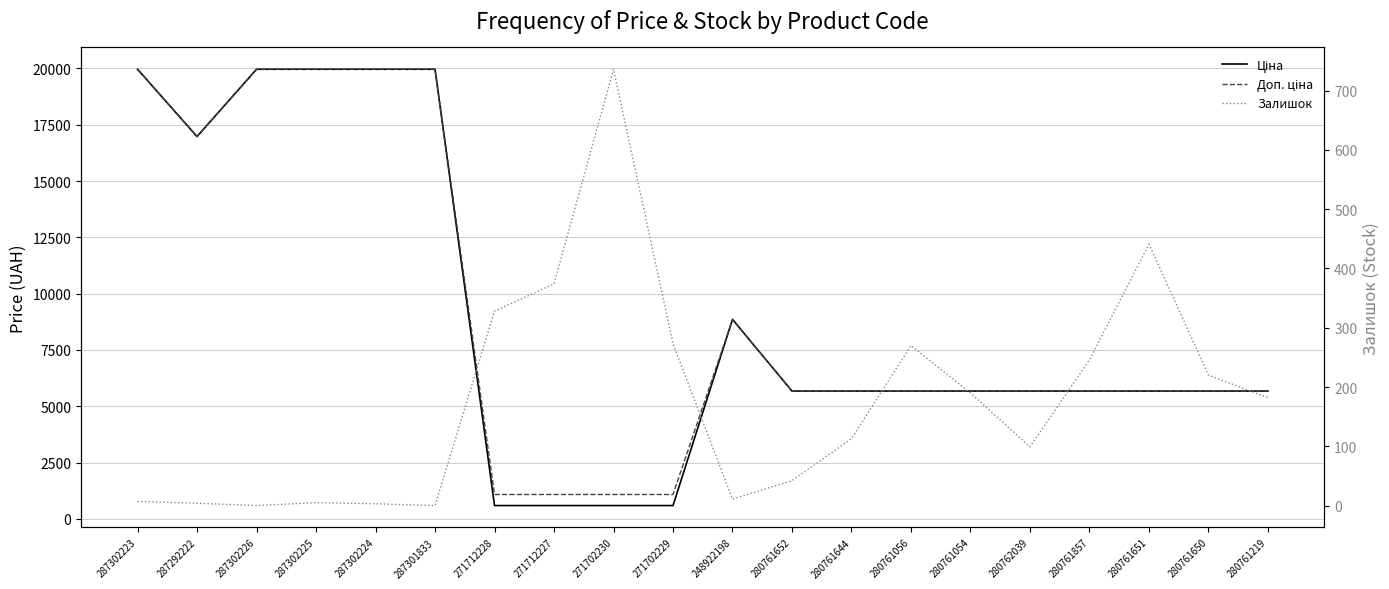

What is the difference between the maximum and second lowest values in the Ціна series?

19374.3